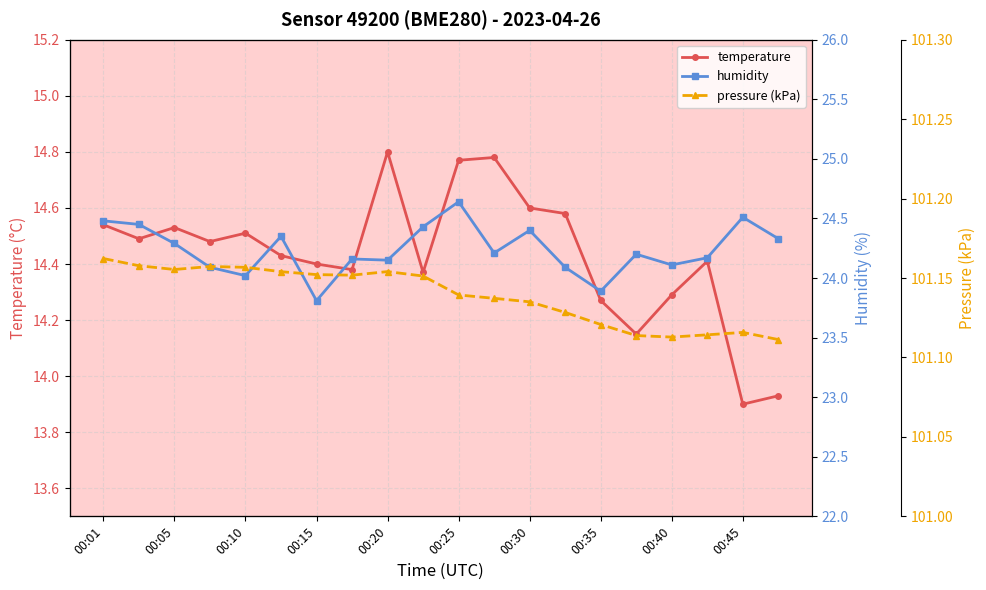

True or false: humidity and pressure (kPa) intersect in this chart.

False